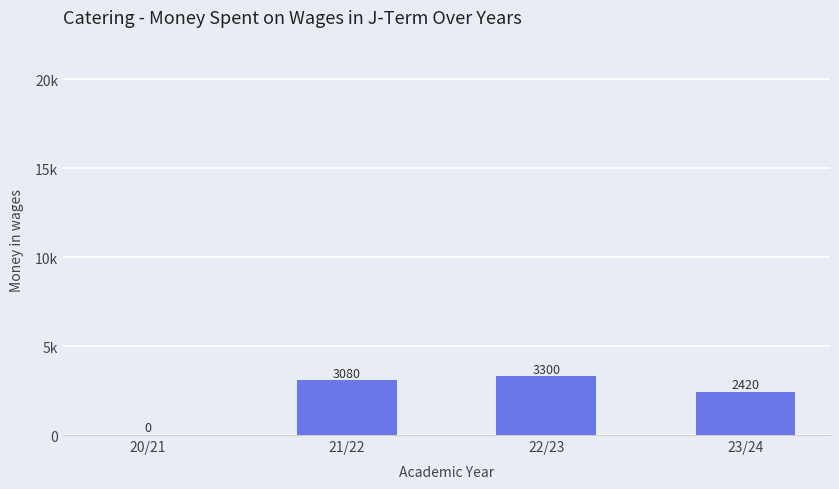

Reading left to right, transcribe all the data shown in this chart.

20/21=0	21/22=3080	22/23=3300	23/24=2420